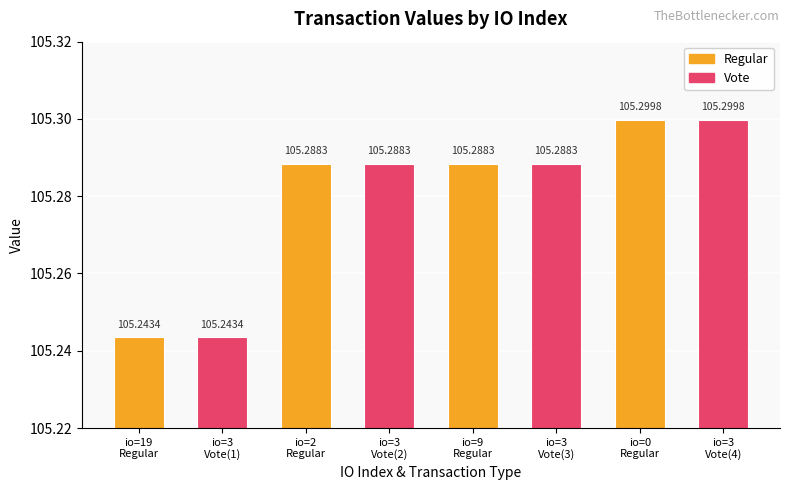

What is the average value?

105.3